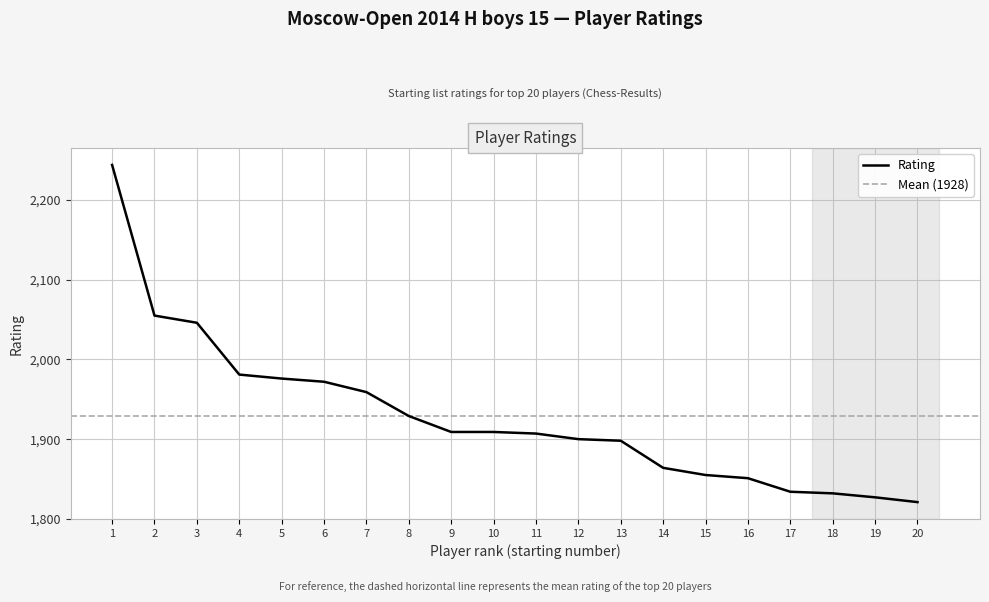

How many values are below 1909?

10